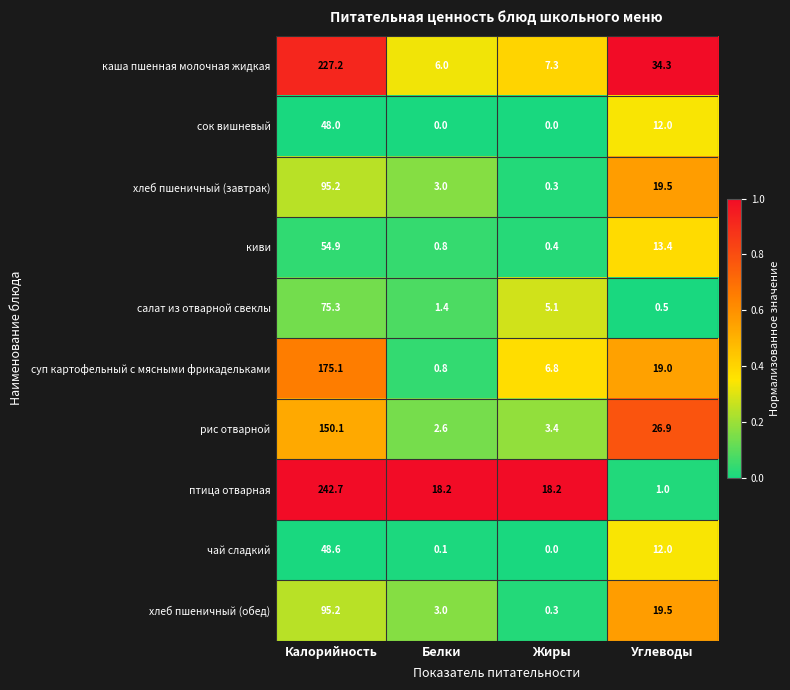

What is the average value of the салат из отварной свеклы series?

20.6